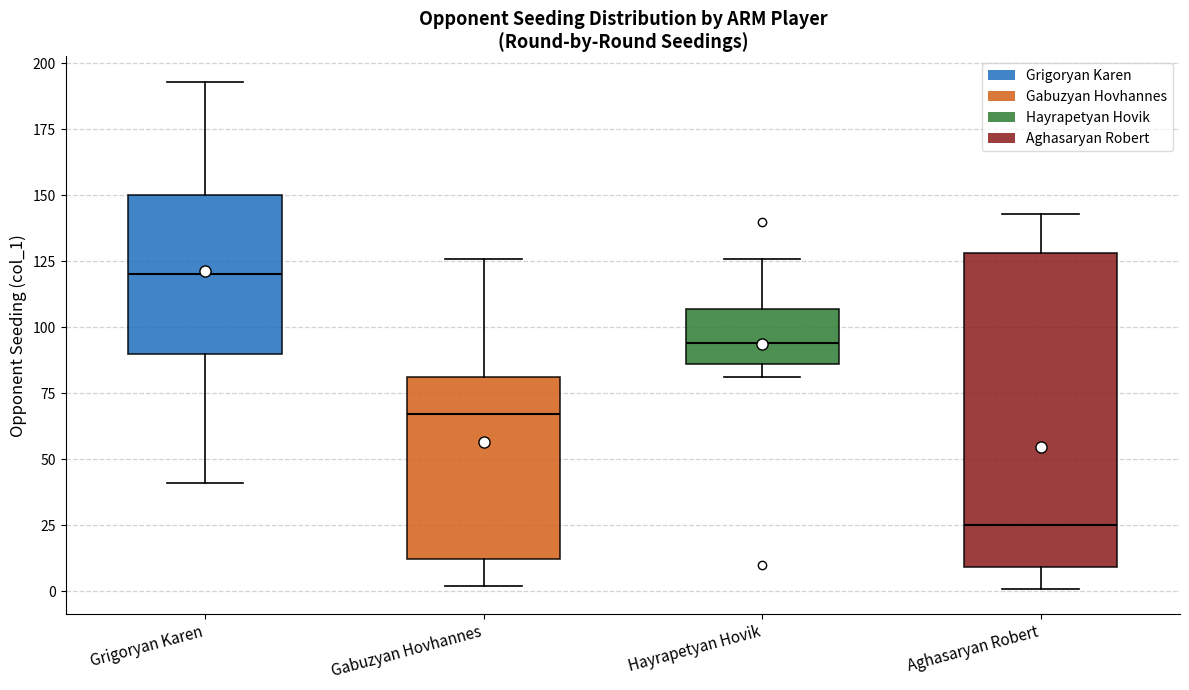

Where does the lower whisker of the box for Gabuzyan Hovhannes end on the y-axis? The values are not printed on the chart, so give them approximately, as read against the axis.

0